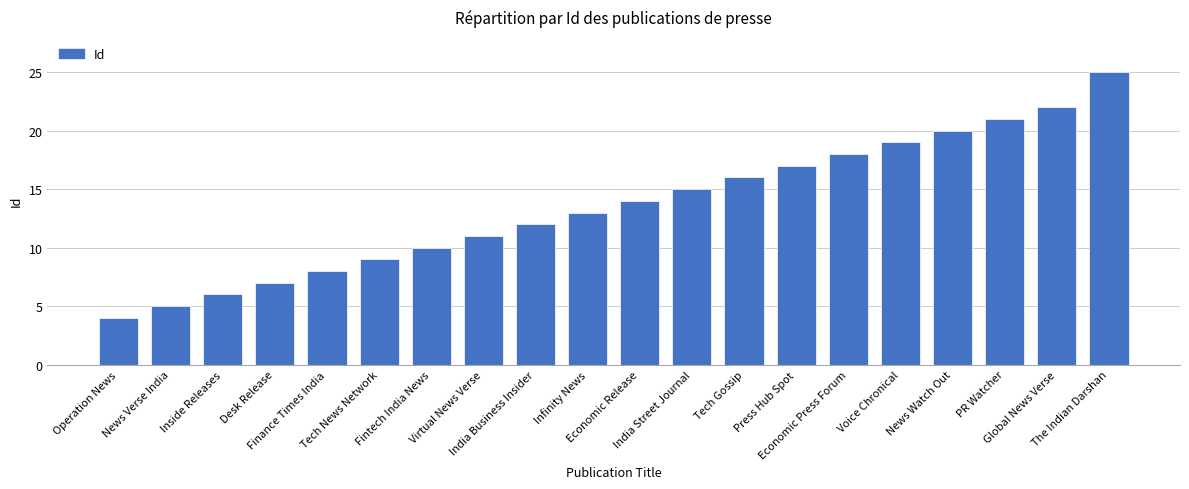

What is the average value?

14